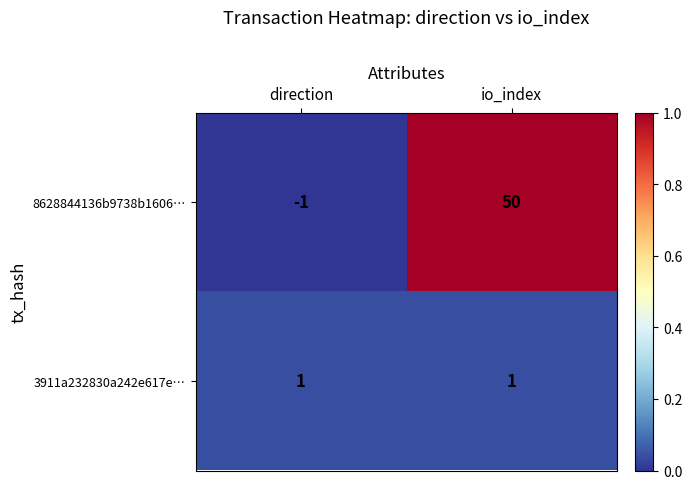

At direction, list the series in order from largest to smallest.

3911a232830a242e617e…, 8628844136b9738b1606…